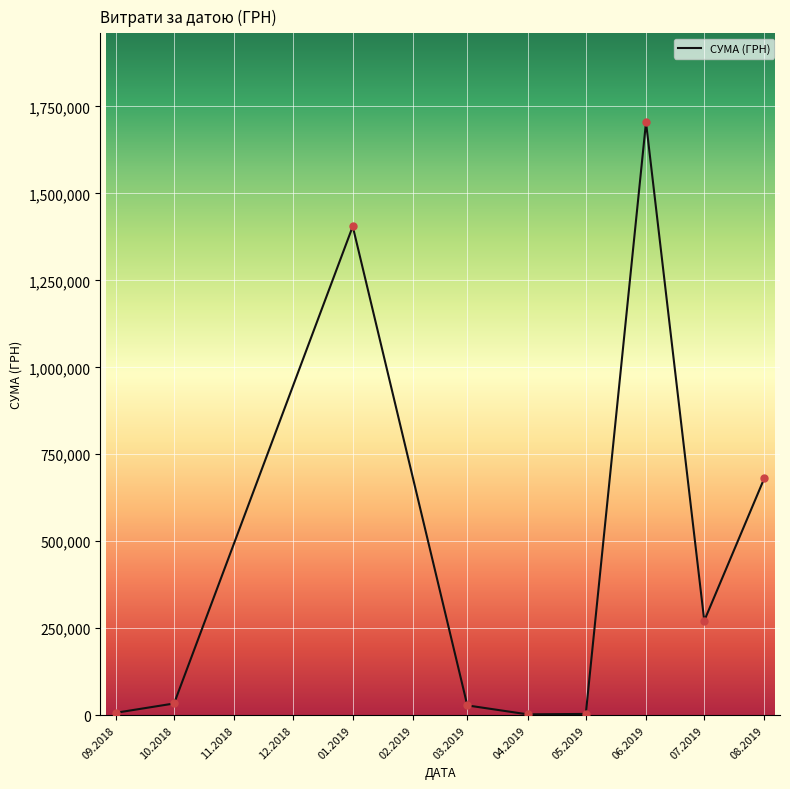

Does the chart have visible grid lines?

Yes